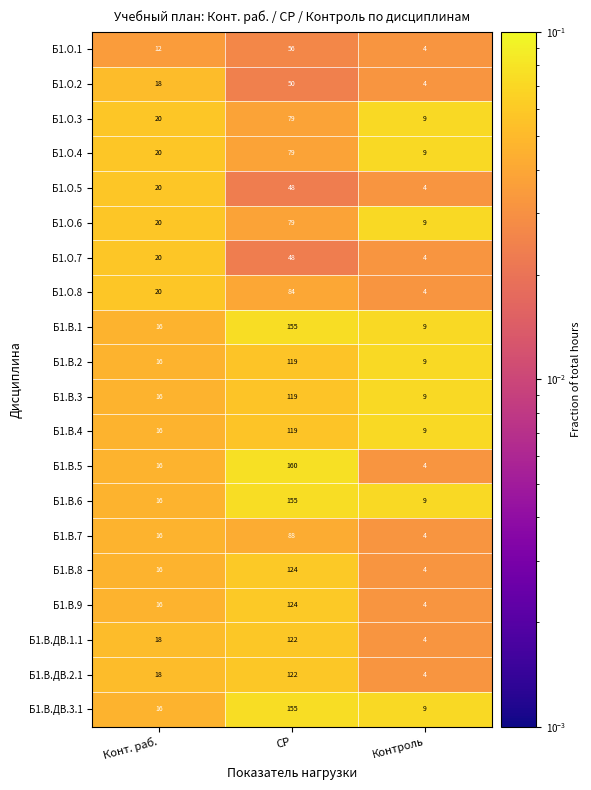

What is the difference between the maximum and minimum values in the Б1.В.4 series?

110